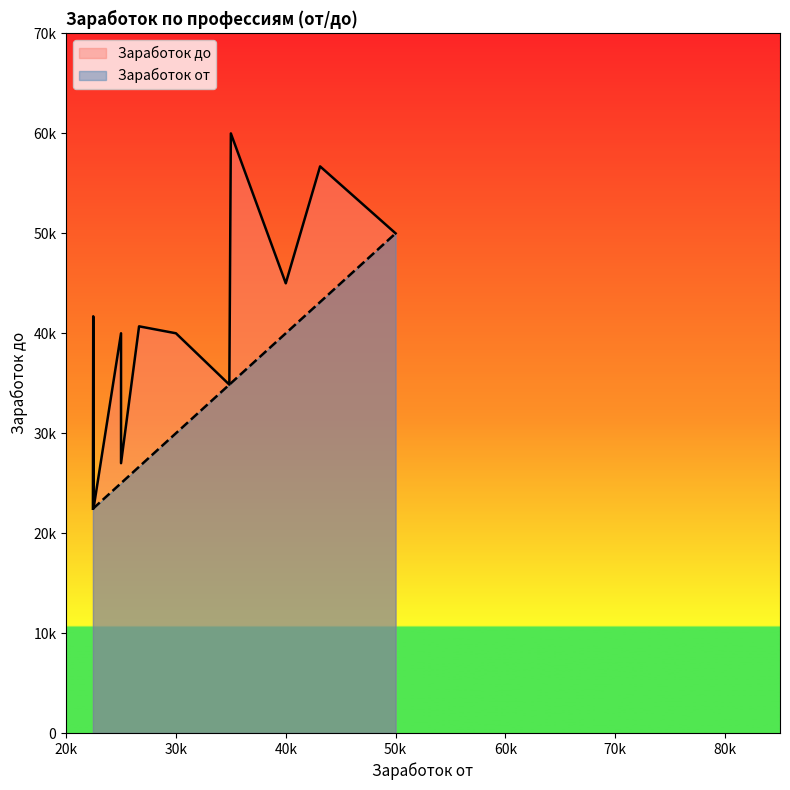

List the series in order of their overall mean, lowest first.

Заработок от, Заработок до